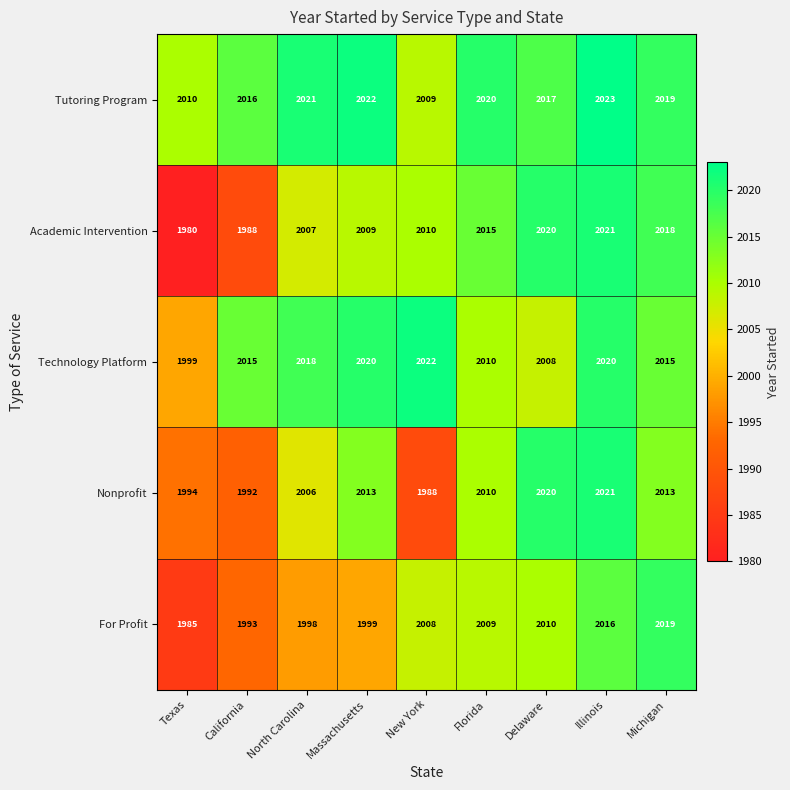

Which series changed the most between Delaware and Illinois?

Technology Platform